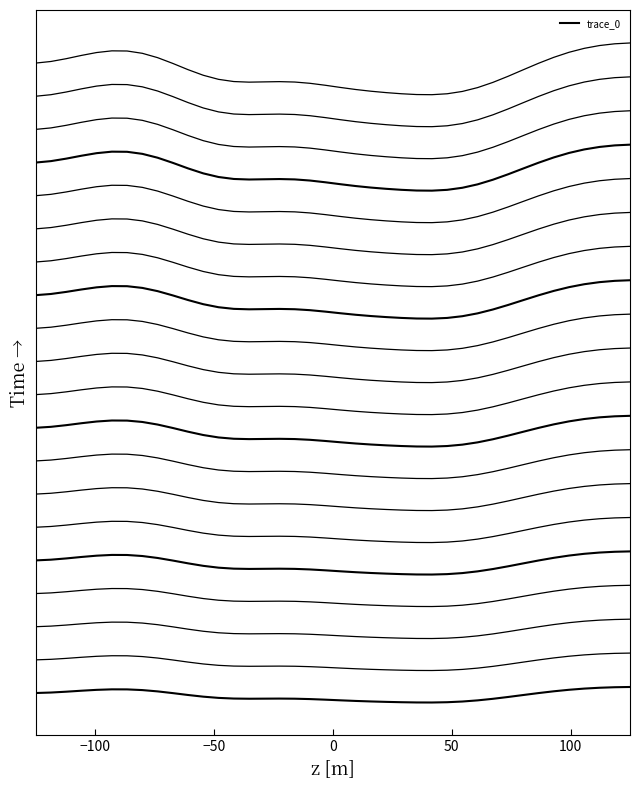

How many points are higher than both their immediate neighbors (excluding endpoints)?

2